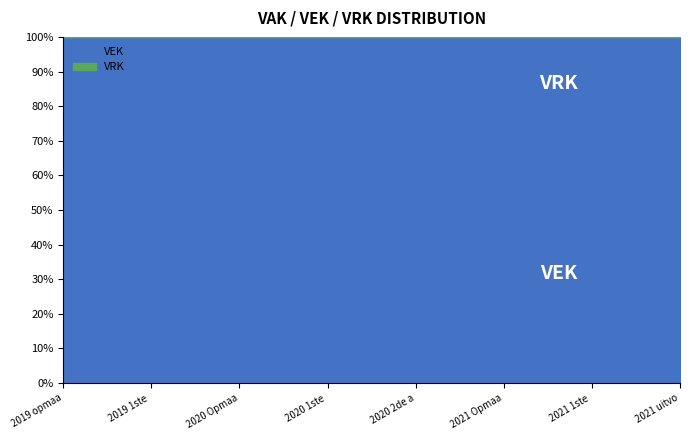

True or false: VEK has more than 0 interior local peaks.

False